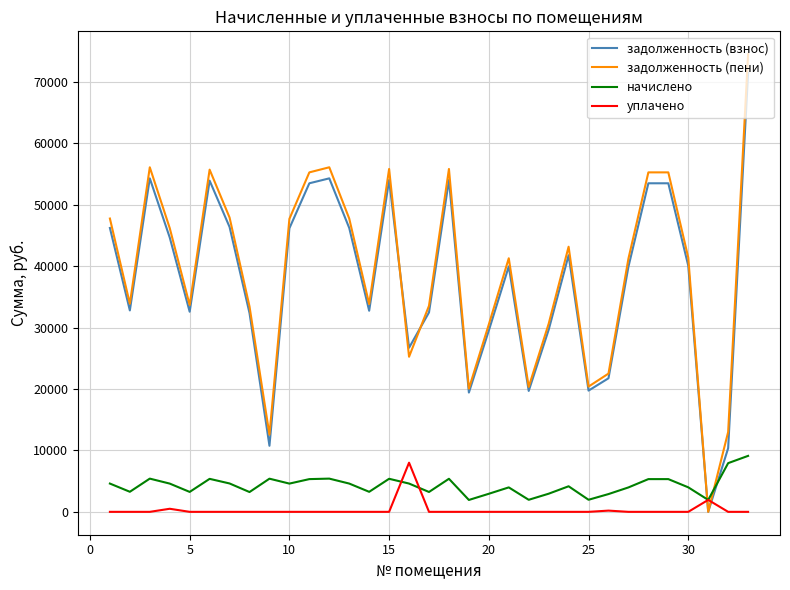

Is this an area chart (filled region under the line)?

No